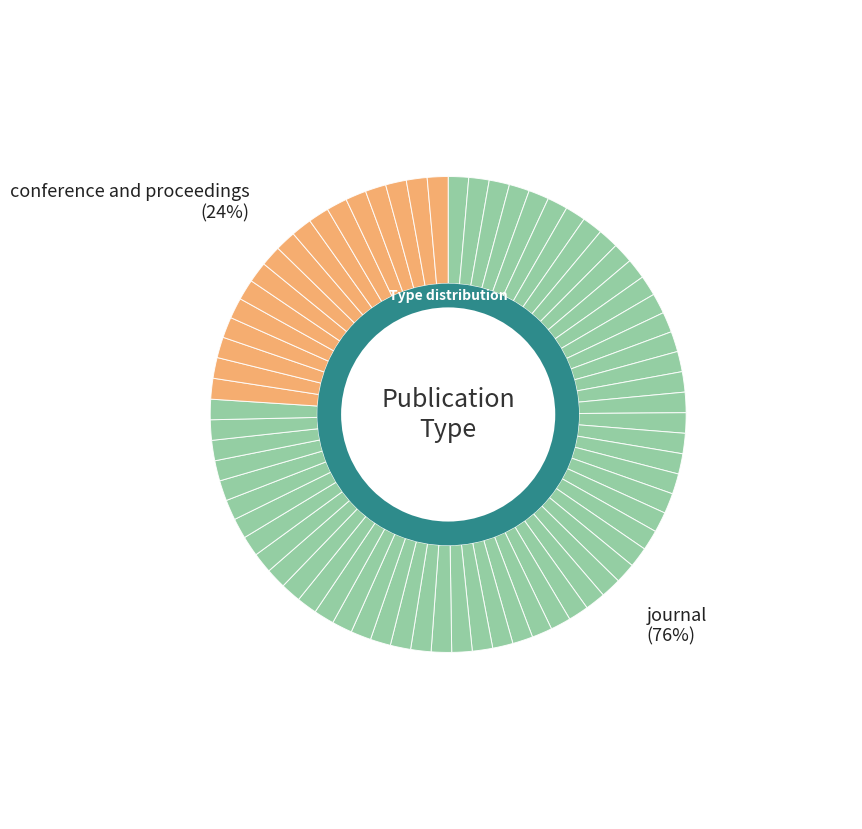

Combined, do conference and proceedings and journal account for over 50%?

Yes